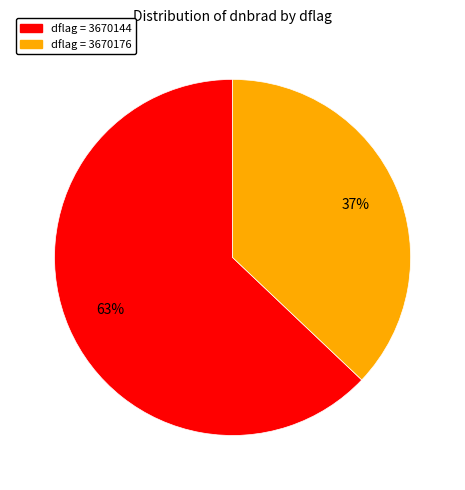

To the nearest percent, what is the average slice percentage?

50%